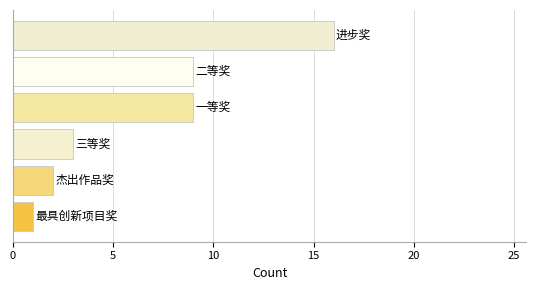

What is the sum of all values?

40